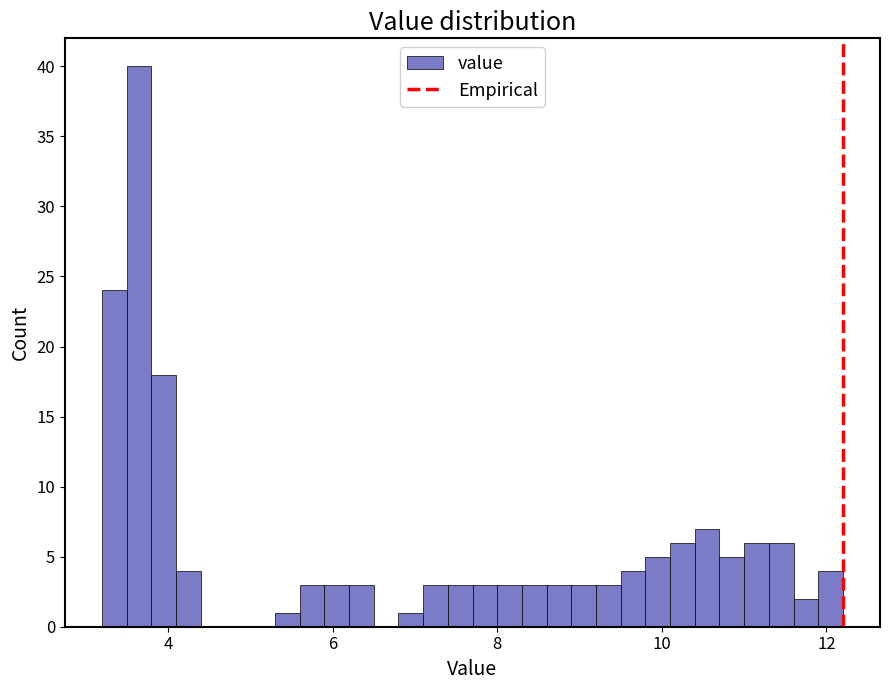

Read against the x-axis, roughly where is the centre of the tallest bar?

3.6